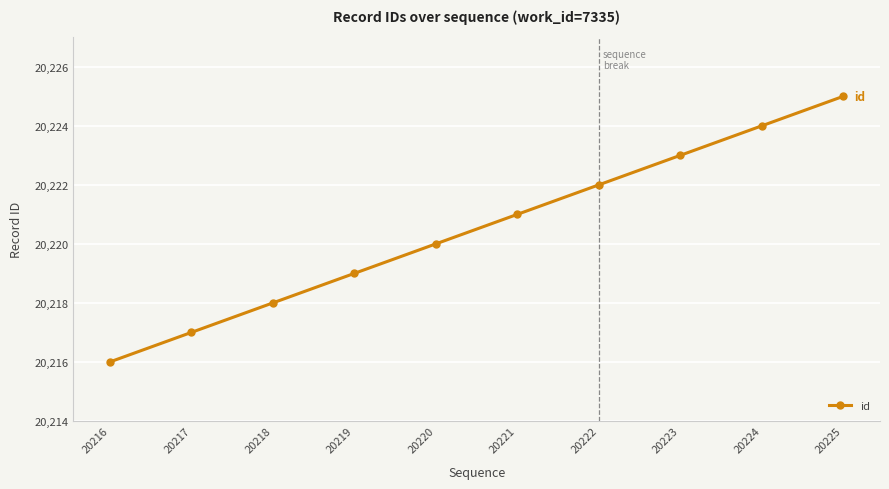

What is the greatest value displayed?

20225